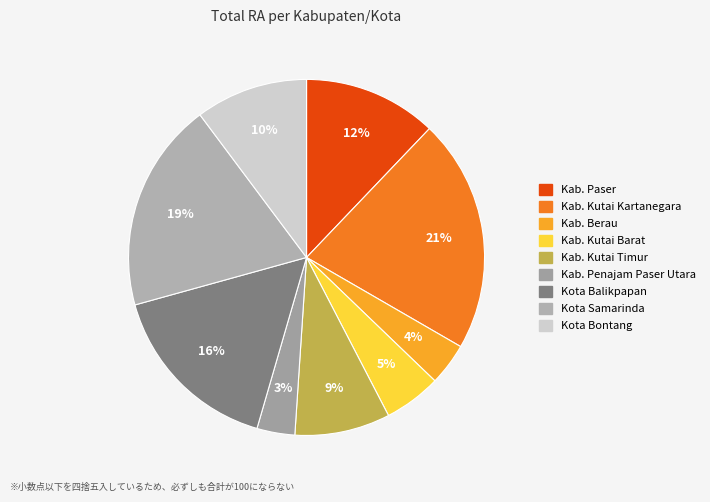

Is there a majority slice in this chart?

No